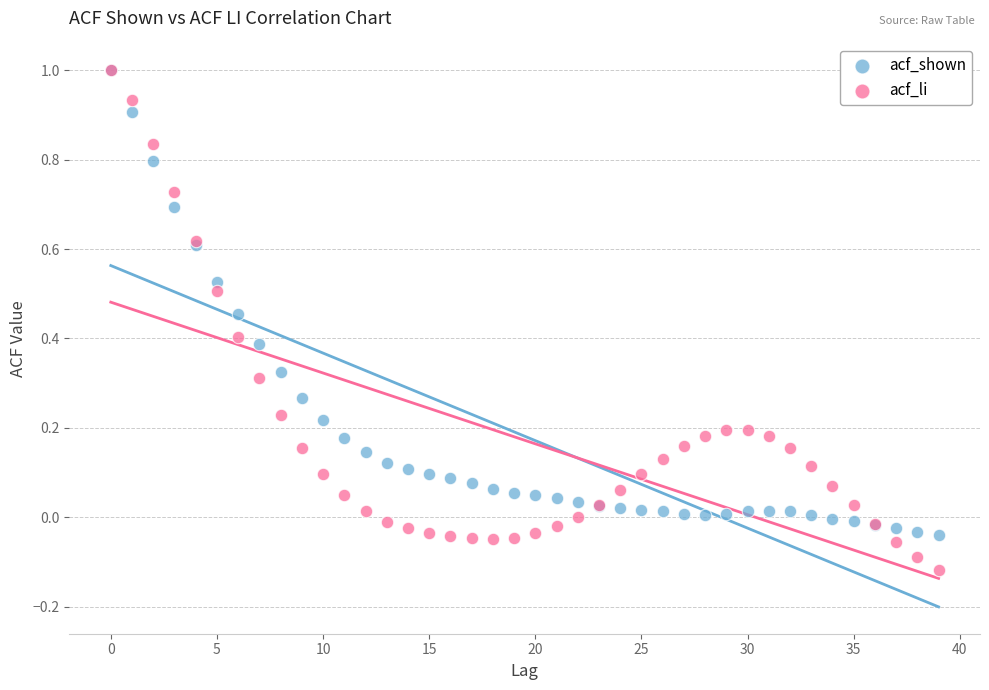

What are all the series names shown in the legend?

acf_shown, acf_li